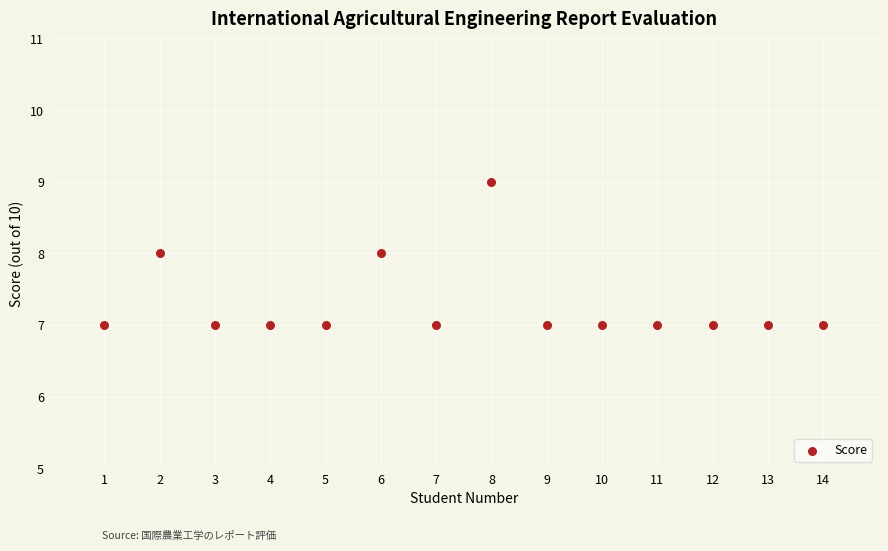

What is the range of X values (max minus min)?

13